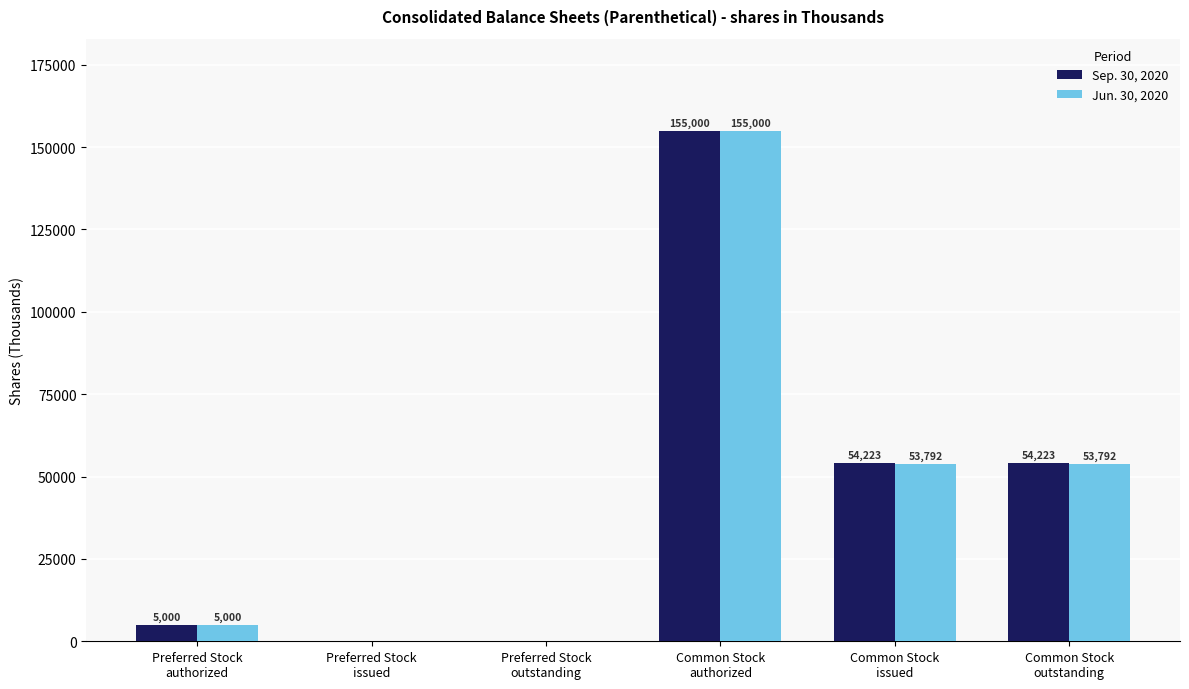

What is the sum of all Jun. 30, 2020 values?

267584